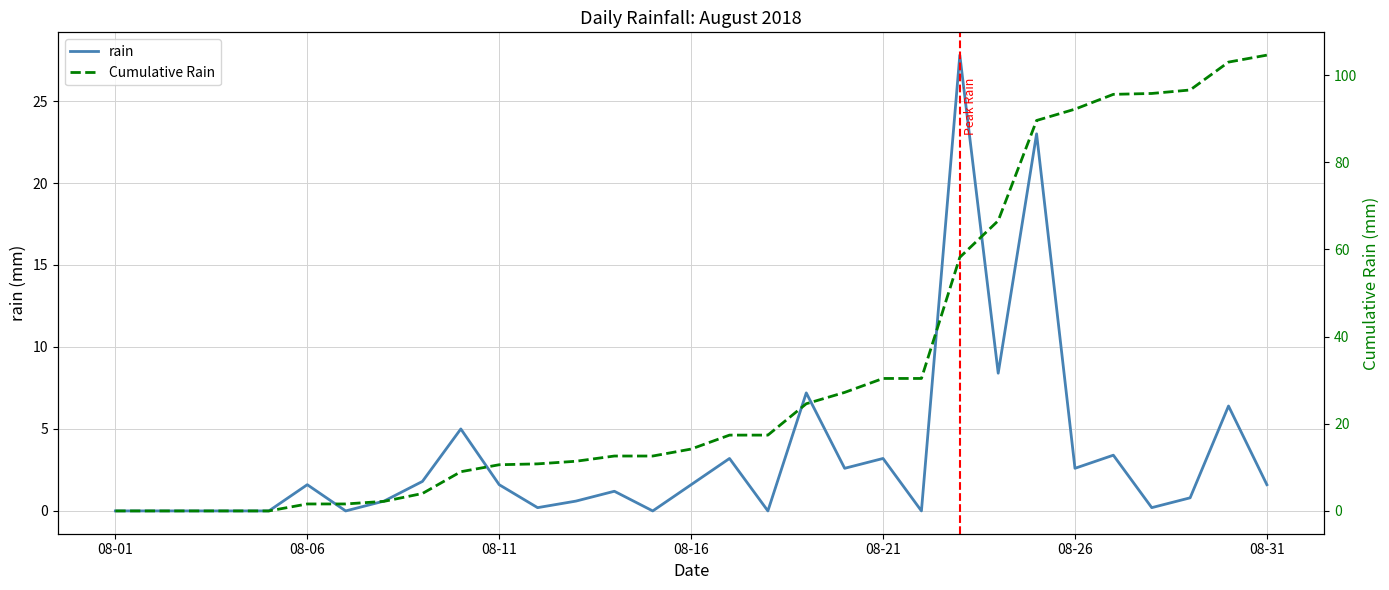

How many values in Cumulative Rain are above zero?

26